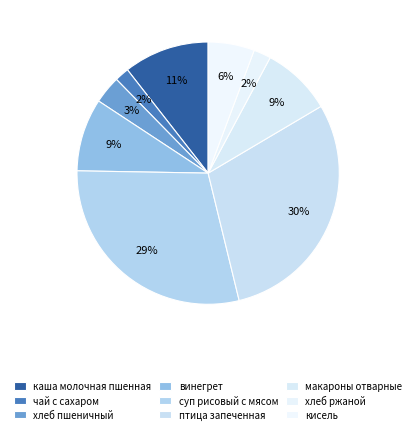

How many slices are in this pie chart?

9